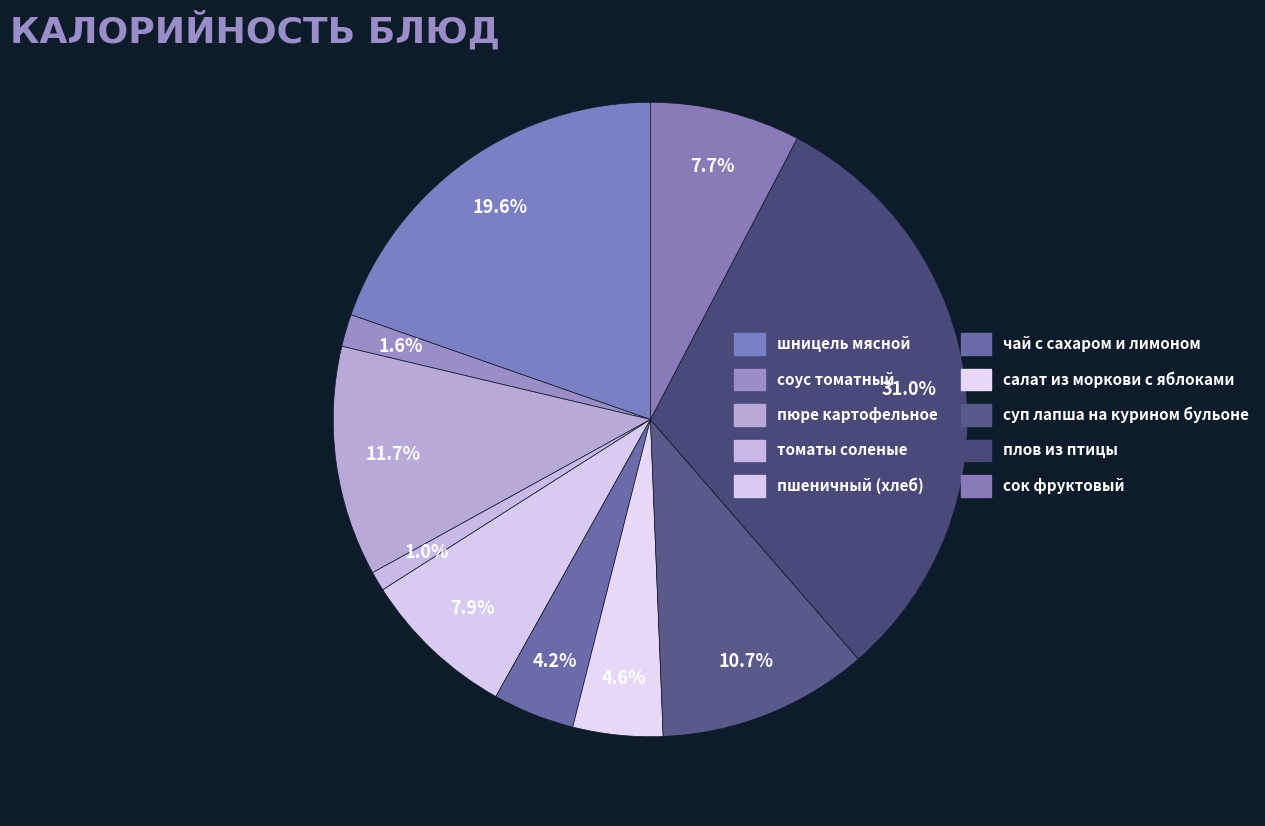

Do пюре картофельное and чай с сахаром и лимоном together represent more than half of the pie?

No